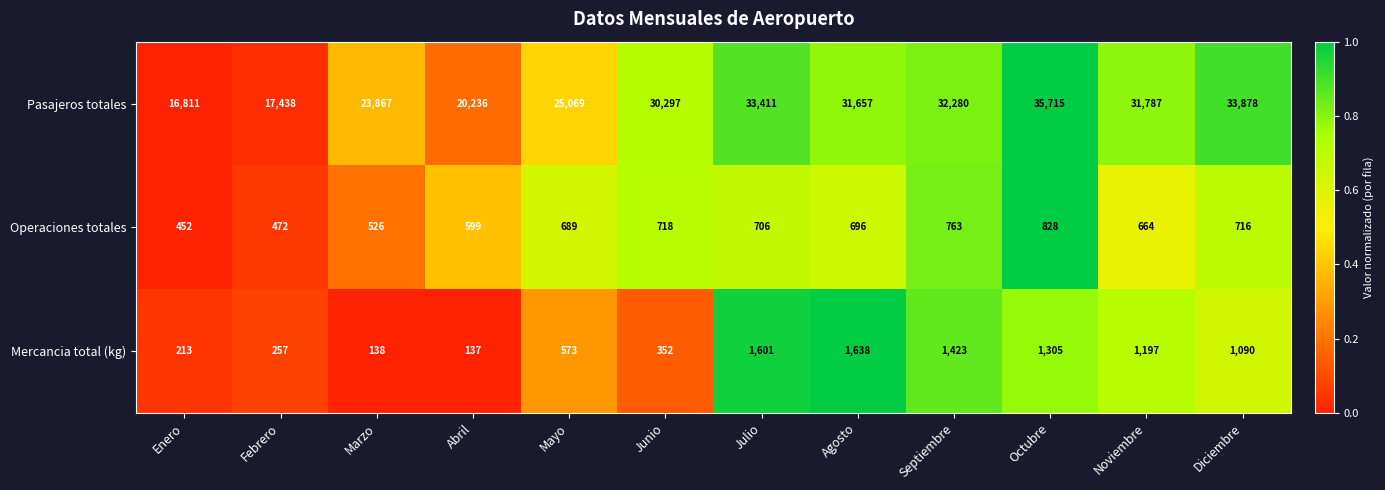

Rank the series at Septiembre from lowest to highest value.

Operaciones totales, Mercancia total (kg), Pasajeros totales